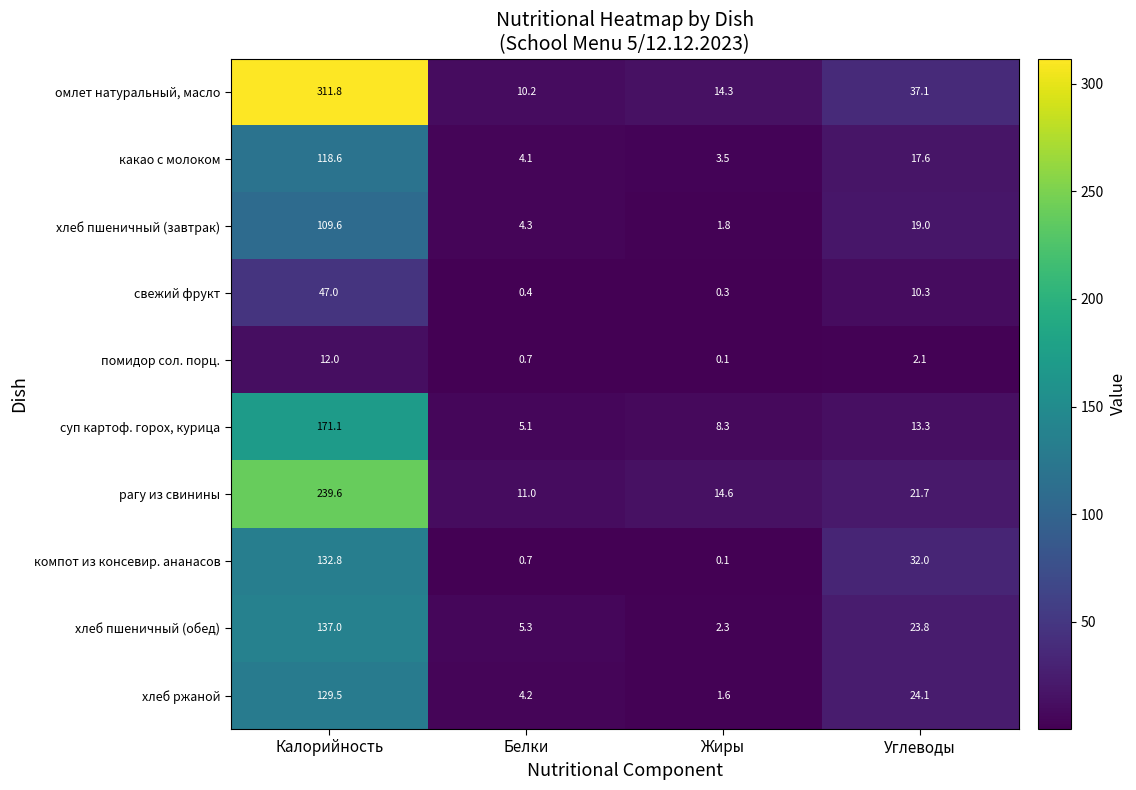

Where is хлеб ржаной nearest to the value 65?

Углеводы